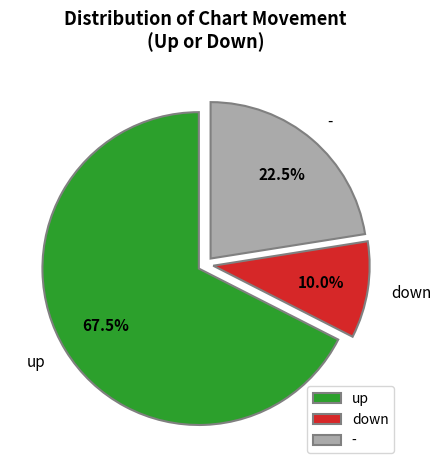

What percentage do up and - together represent?

90.0%